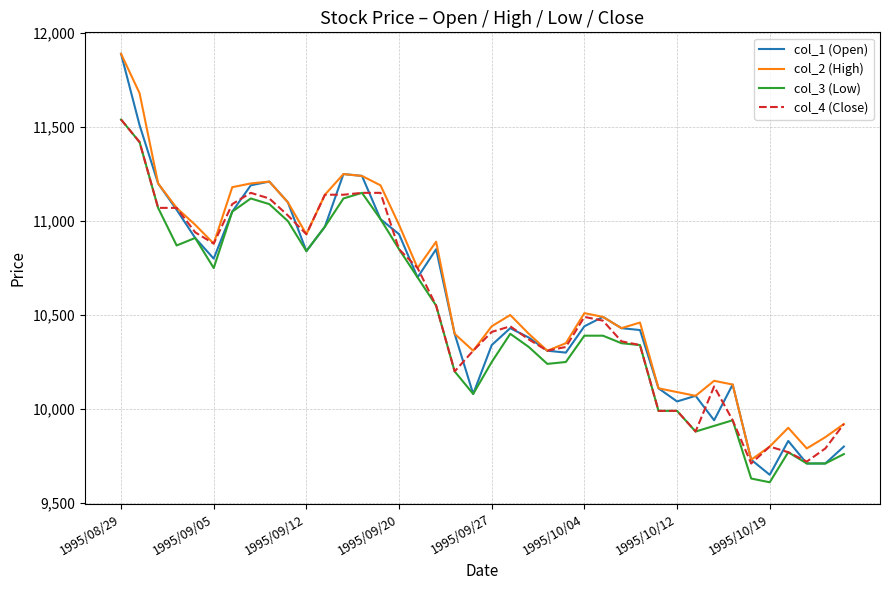

What is the highest value of the col_2 (High) series?

11890